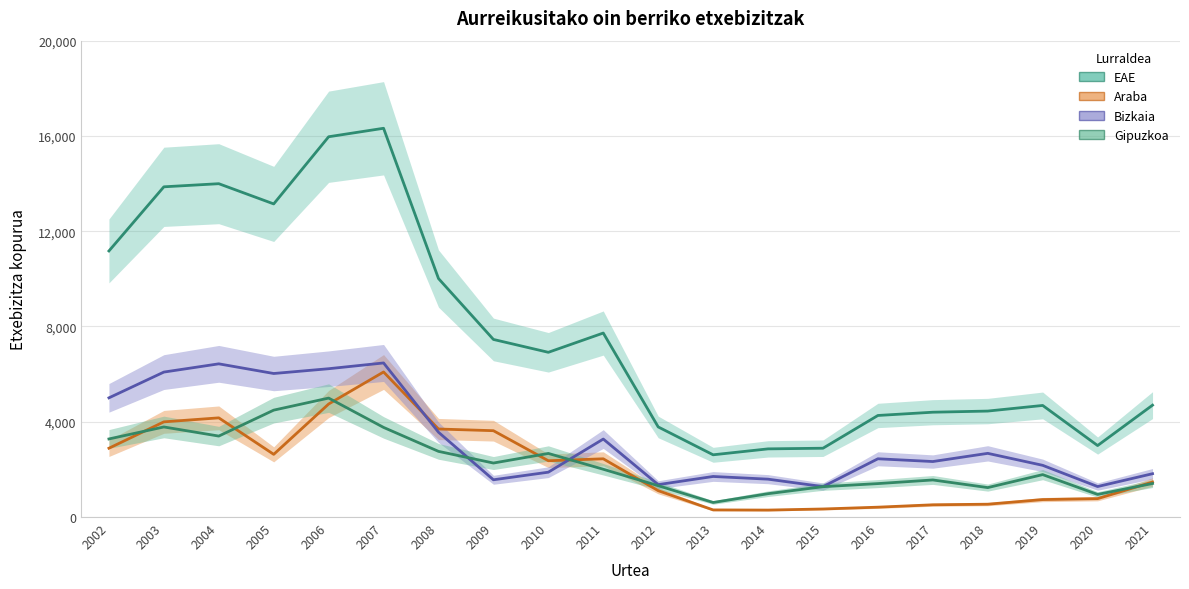

Reading left to right, extract all data points from this chart.

EAE: 2002=11171	2003=13864	2004=13995	2005=13146	2006=15966	2007=16322	2008=10013	2009=7456	2010=6916	2011=7725	2012=3783	2013=2613	2014=2862	2015=2889	2016=4264	2017=4401	2018=4449	2019=4685	2020=3001	2021=4697
Araba: 2002=2889	2003=3996	2004=4164	2005=2632	2006=4745	2007=6090	2008=3696	2009=3625	2010=2363	2011=2445	2012=1107	2013=299	2014=292	2015=338	2016=414	2017=514	2018=539	2019=733	2020=772	2021=1470
Bizkaia: 2002=5004	2003=6086	2004=6432	2005=6026	2006=6227	2007=6469	2008=3560	2009=1564	2010=1883	2011=3274	2012=1360	2013=1703	2014=1590	2015=1277	2016=2446	2017=2330	2018=2674	2019=2171	2020=1280	2021=1819
Gipuzkoa: 2002=3278	2003=3782	2004=3399	2005=4488	2006=4994	2007=3763	2008=2757	2009=2267	2010=2670	2011=2006	2012=1316	2013=611	2014=980	2015=1274	2016=1404	2017=1557	2018=1236	2019=1781	2020=949	2021=1408